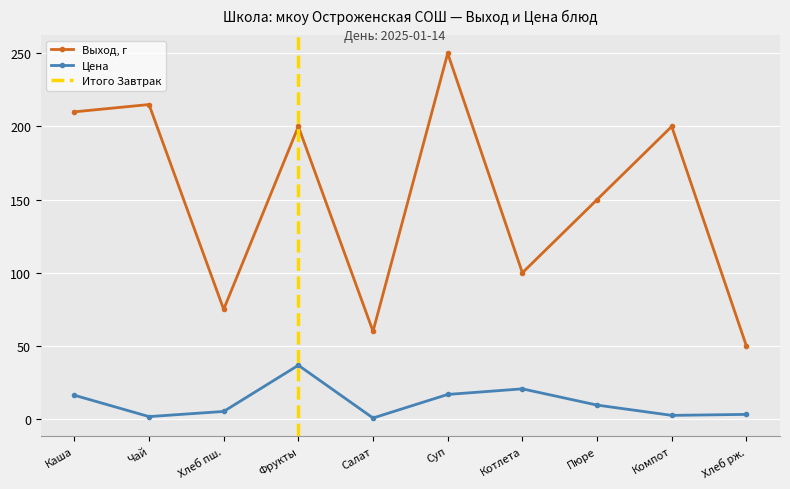

What is the value of the Выход, г point at the 3rd from the left?

75.0